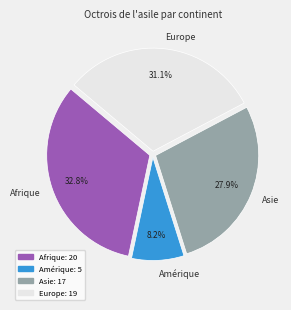

To the nearest percent, what is the difference between the largest and smallest slice percentages?

25%